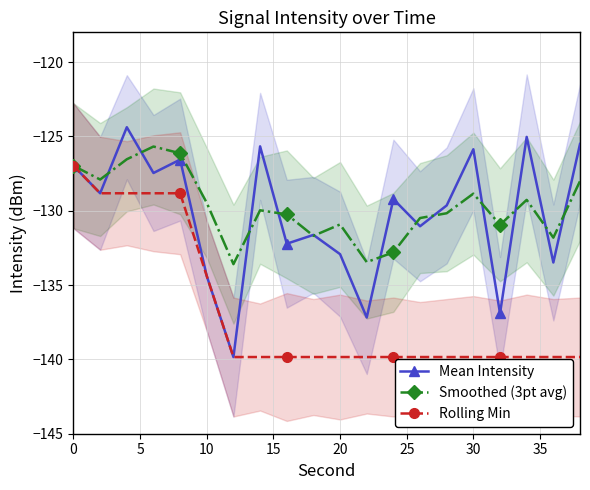

True or false: Smoothed (3pt avg) has more than 2 interior local peaks.

True